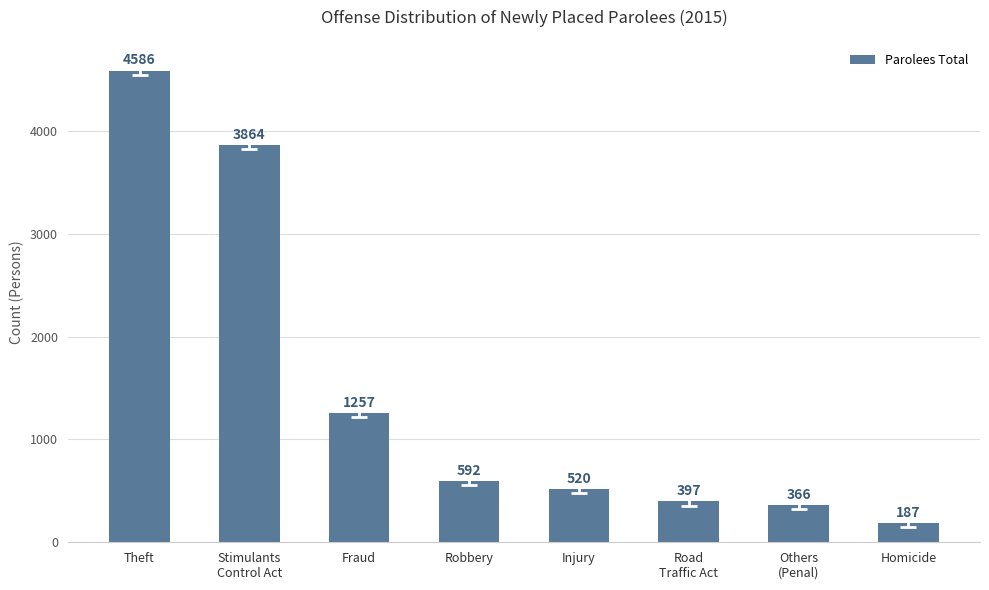

What is the difference between the values at Road
Traffic Act and Robbery?

195